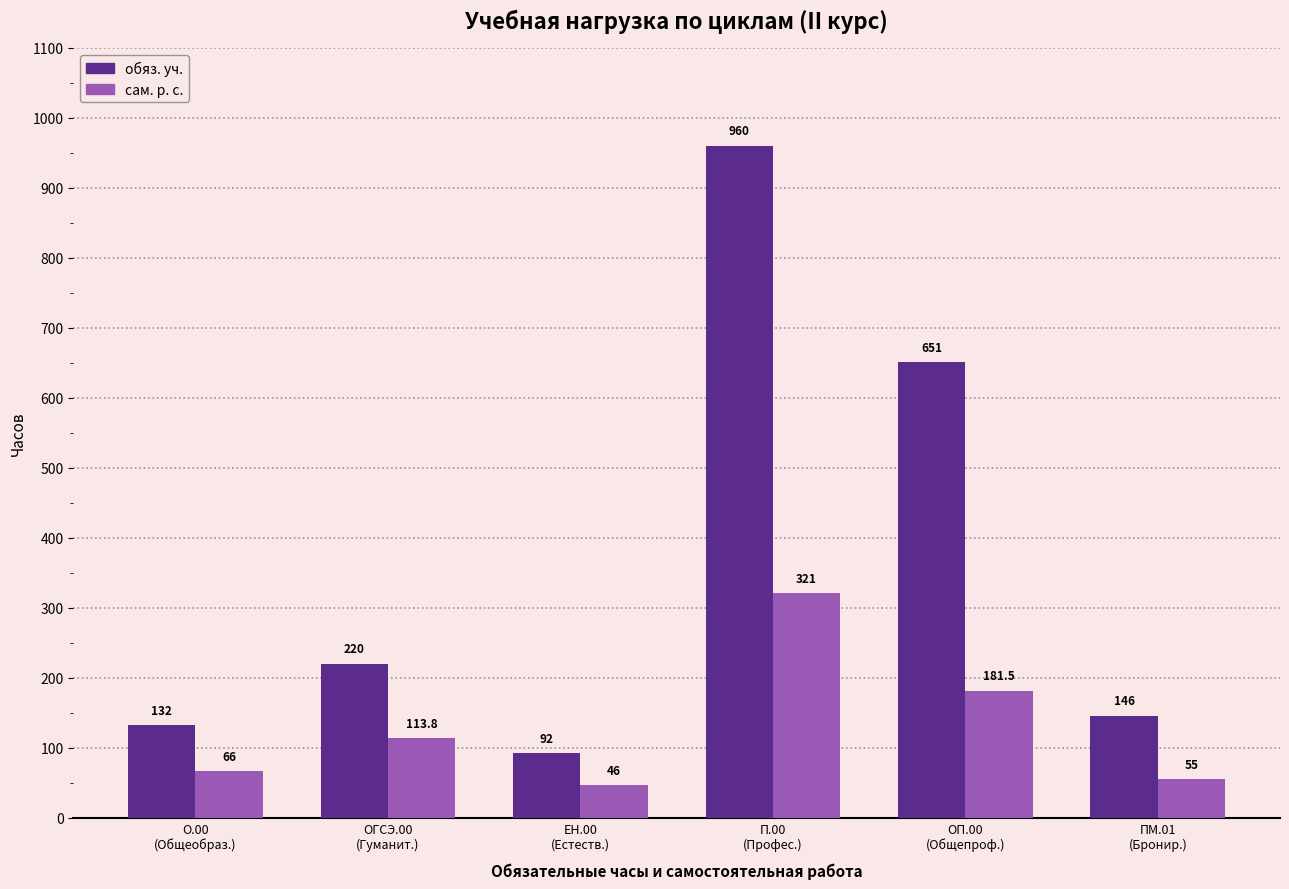

List the series in order of their overall mean, highest first.

обяз. уч., сам. р. с.